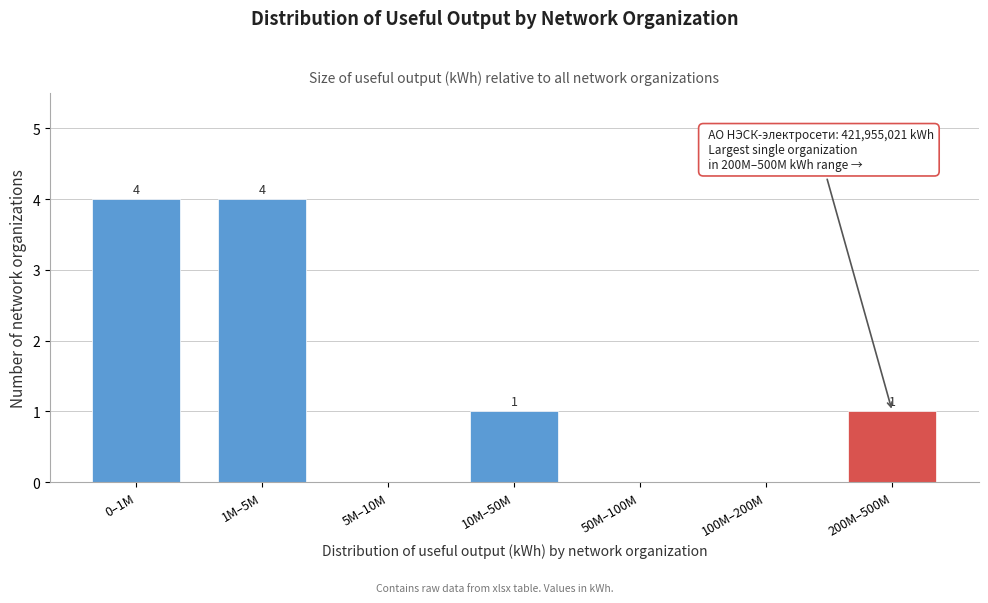

Reading right to left, transcribe all the data shown in this chart.

200M–500M=1	100M–200M=0	50M–100M=0	10M–50M=1	5M–10M=0	1M–5M=4	0–1M=4